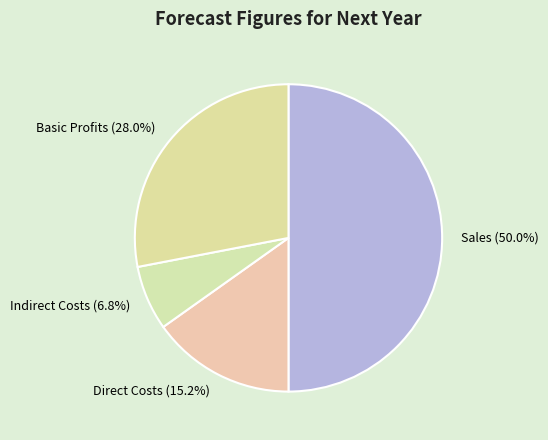

What is the total percentage of Direct Costs and Sales?

65.2%